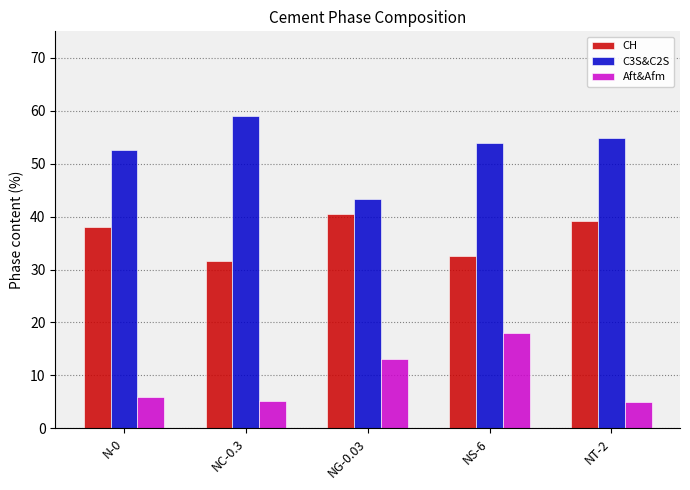

At which label is Aft&Afm closest to 11?

NG-0.03